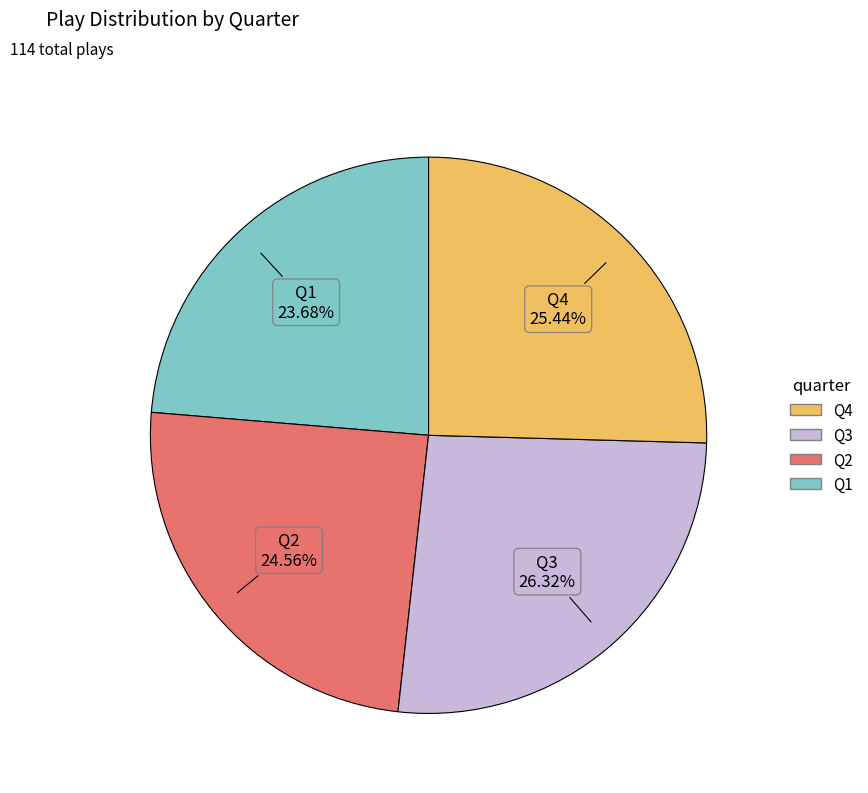

To the nearest percent, what is the difference between the largest and smallest slice percentages?

3%